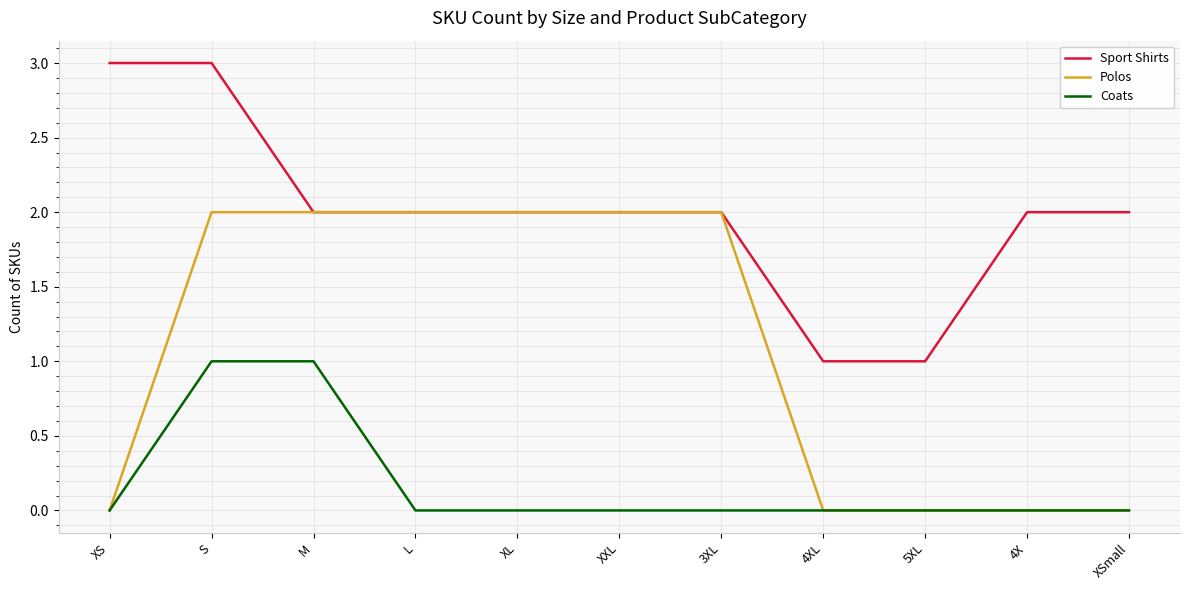

List the series in order of their overall mean, lowest first.

Coats, Polos, Sport Shirts